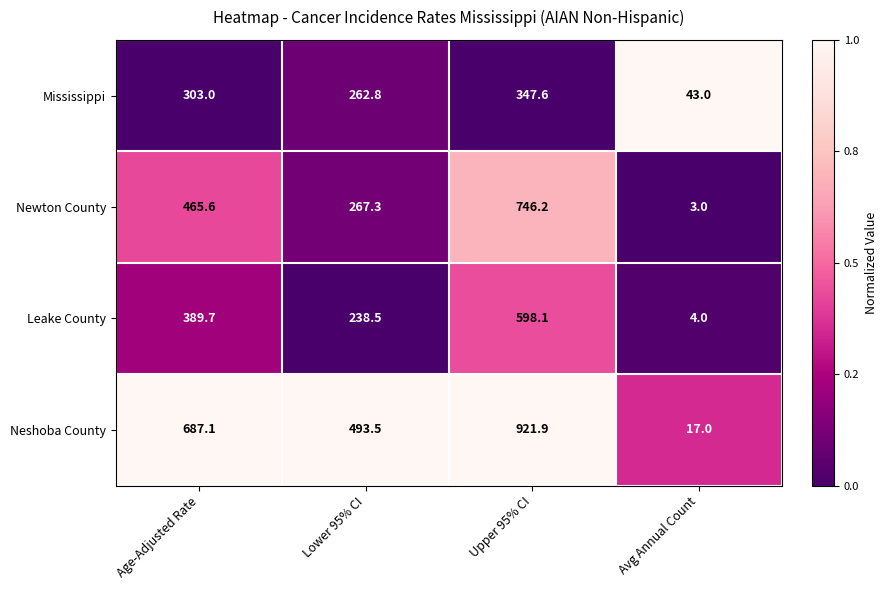

Rank the series by their maximum value, from highest to lowest.

Neshoba County, Newton County, Leake County, Mississippi